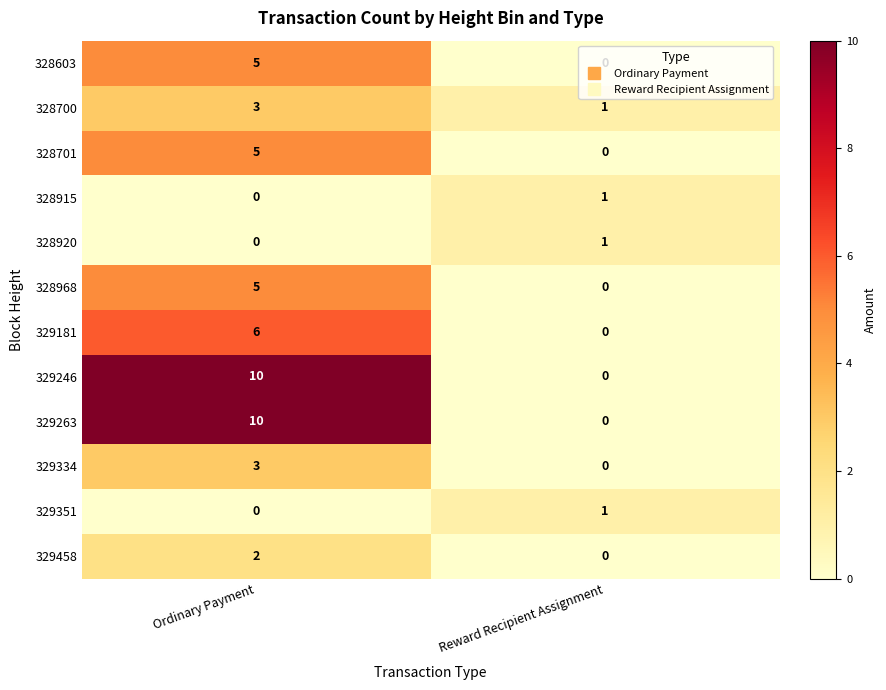

What is the sum of all 329263 values?

10